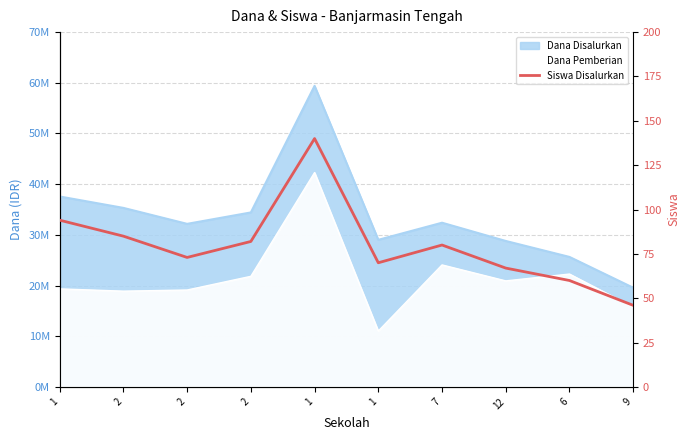

Which has a higher value, 1 or 9?

1